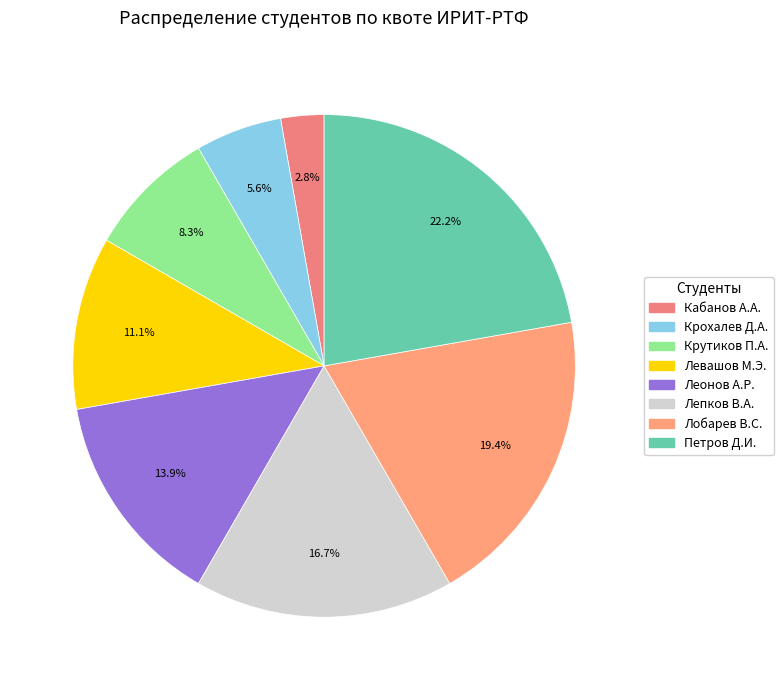

Do Леонов А.Р. and Кабанов А.А. together represent more than half of the pie?

No